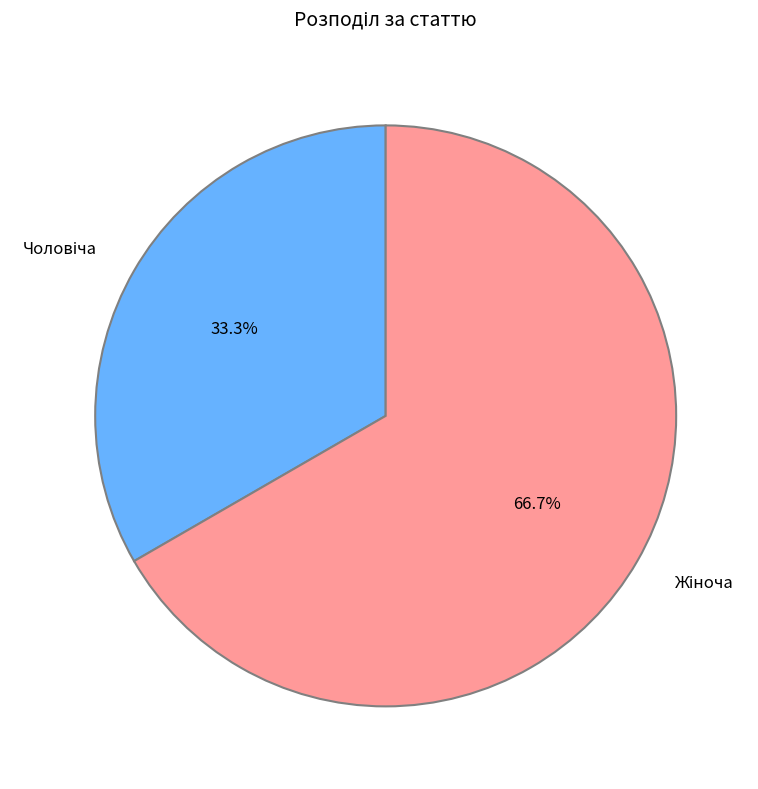

Is there a majority slice in this chart?

Yes